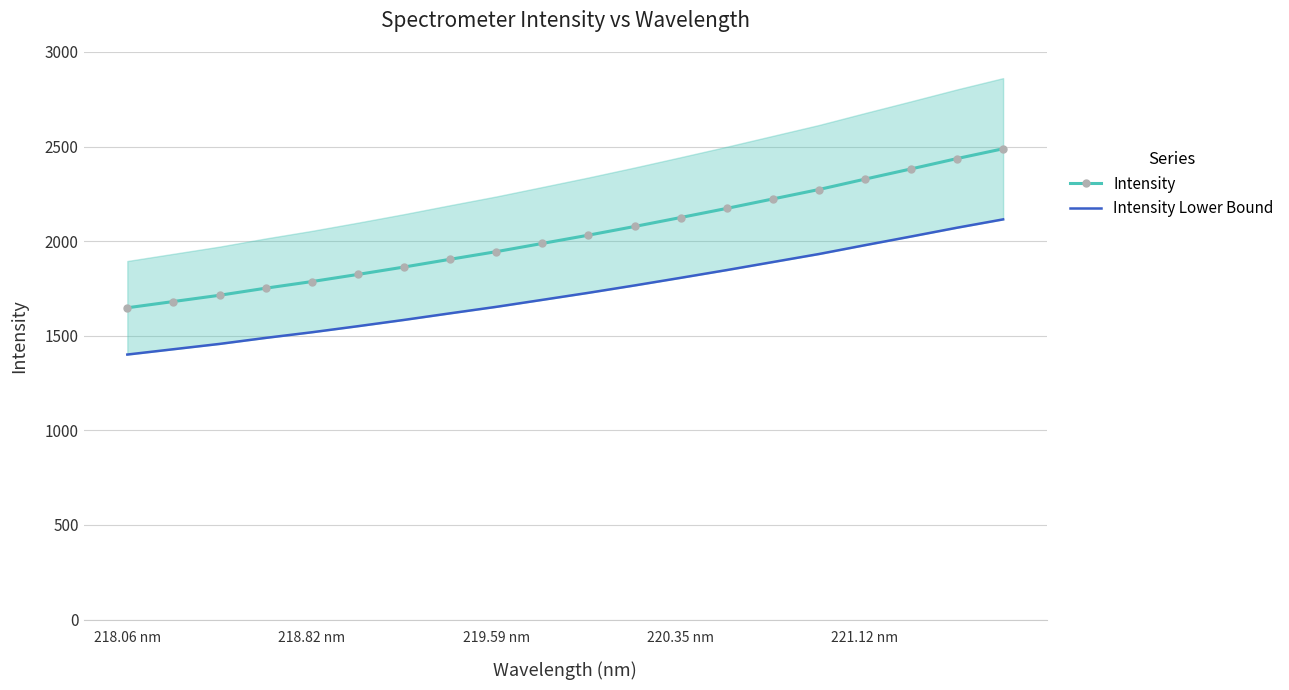

How many lines are shown in the chart?

2